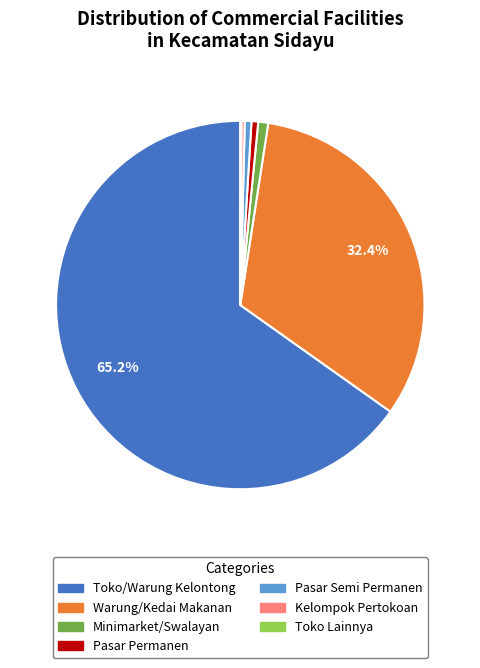

Combined, do Warung/Kedai Makanan and Pasar Semi Permanen account for over 50%?

No